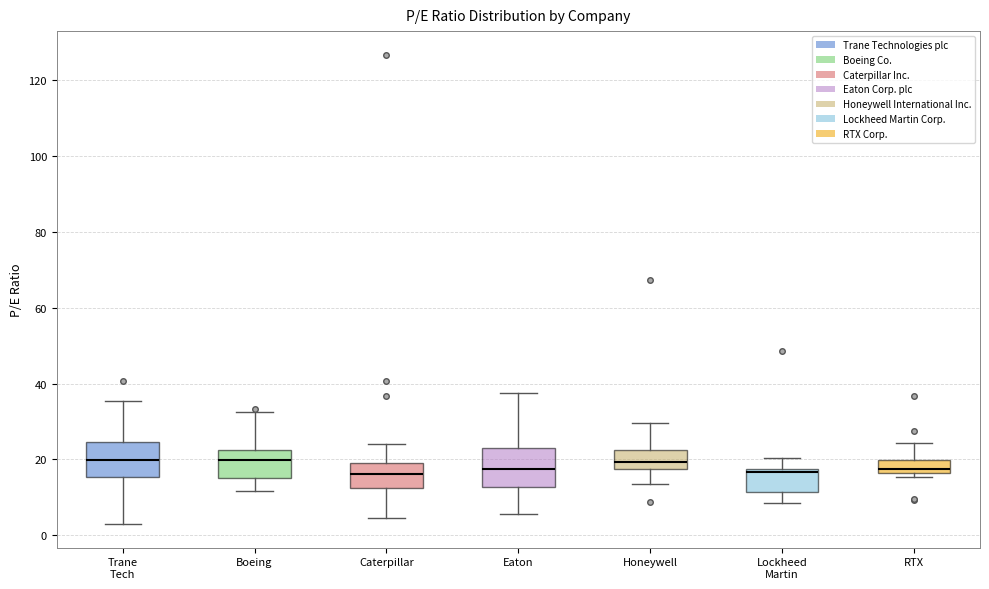

Where is the upper edge of the box for Eaton on the y-axis? The values are not printed on the chart, so give them approximately, as read against the axis.

22